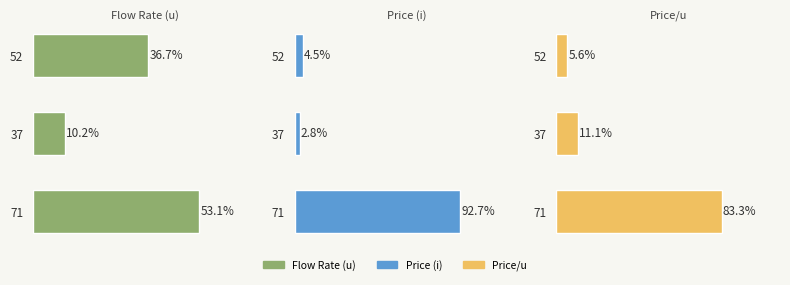

True or false: Price (i) has a value of 1.4 at 37.

False